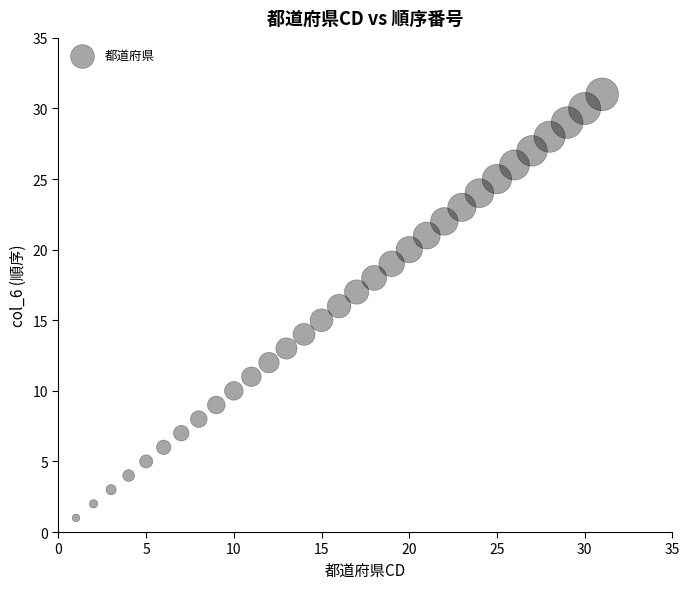

What is the range of Y values (max minus min)?

30